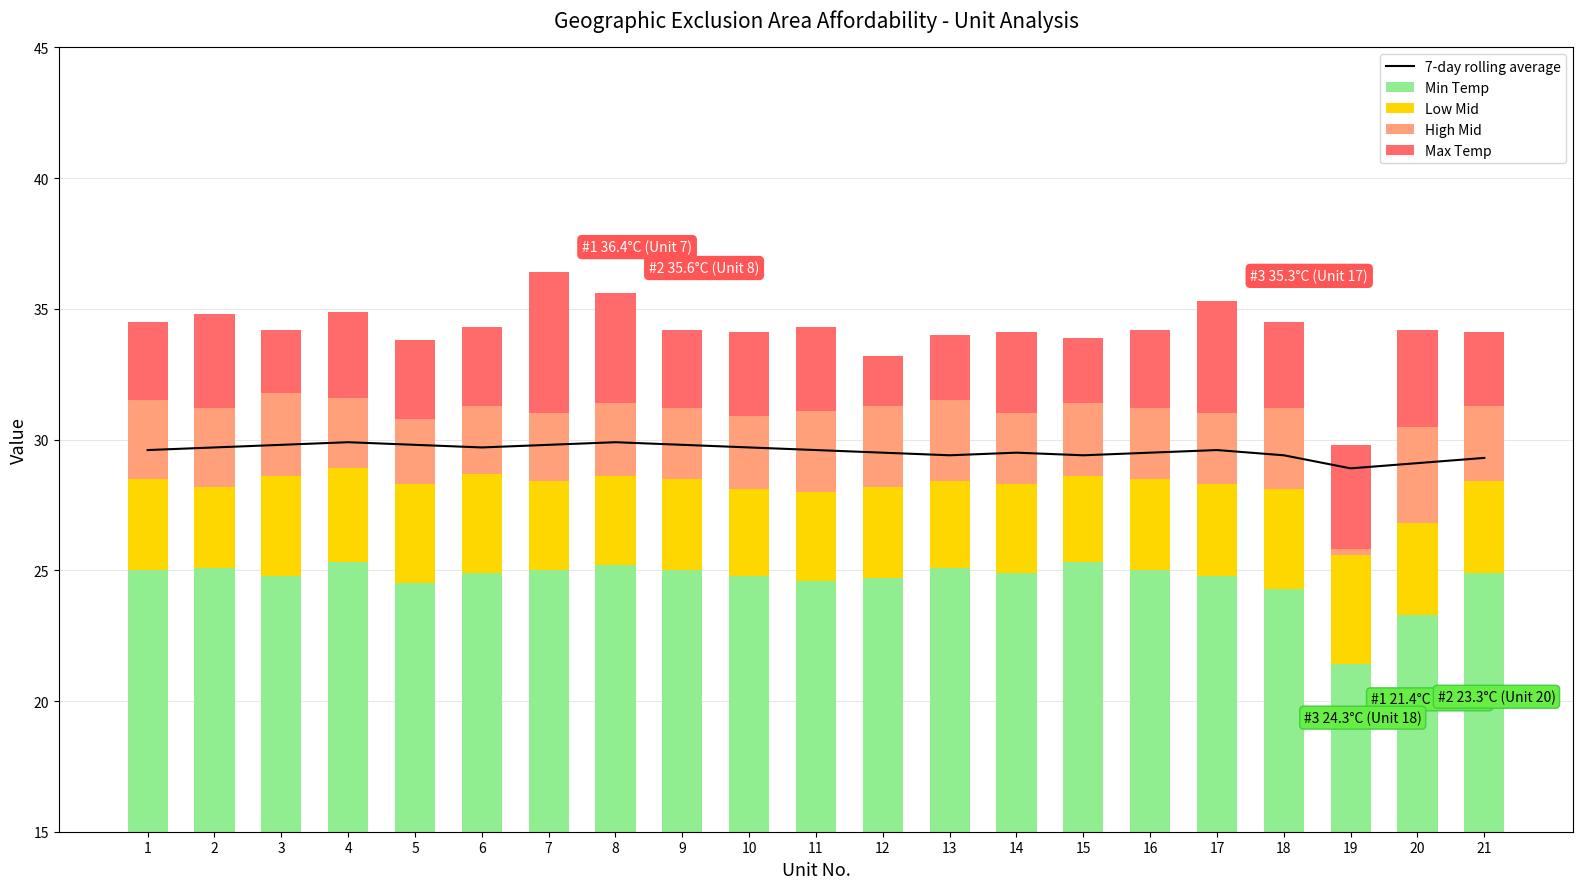

Reading left to right, list all the values displayed in this chart.

7-day rolling average: 29.6	29.7	29.8	29.9	29.8	29.7	29.8	29.9	29.8	29.7	29.6	29.5	29.4	29.5	29.4	29.5	29.6	29.4	28.9	29.1	29.3
Min Temp: 25.0	25.1	24.8	25.3	24.5	24.9	25.0	25.2	25.0	24.8	24.6	24.7	25.1	24.9	25.3	25.0	24.8	24.3	21.4	23.3	24.9
Low Mid: 3.5	3.1	3.8	3.6	3.8	3.8	3.4	3.4	3.5	3.3	3.4	3.5	3.3	3.4	3.3	3.5	3.5	3.8	4.2	3.5	3.5
High Mid: 3.0	3.0	3.2	2.7	2.5	2.6	2.6	2.8	2.7	2.8	3.1	3.1	3.1	2.7	2.8	2.7	2.7	3.1	4.2	3.7	2.9
Max Temp: 3.0	3.6	2.4	3.3	3.0	3.0	5.4	4.2	3.0	3.2	3.2	1.9	2.5	3.1	2.5	3.0	4.3	3.3	-4.0	3.7	2.8